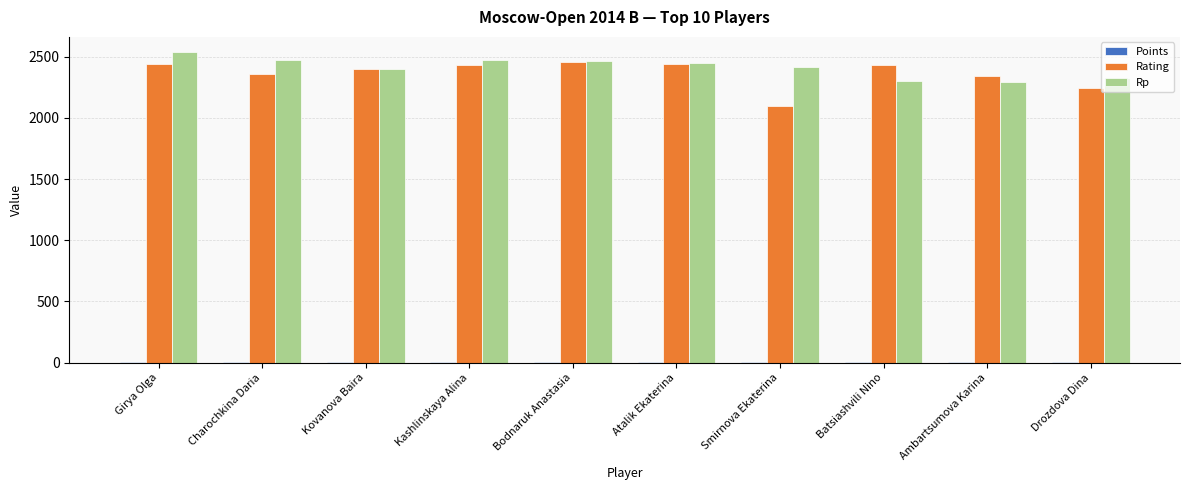

The Rp series shows 1103.2 at Bodnaruk Anastasia. True or false?

False